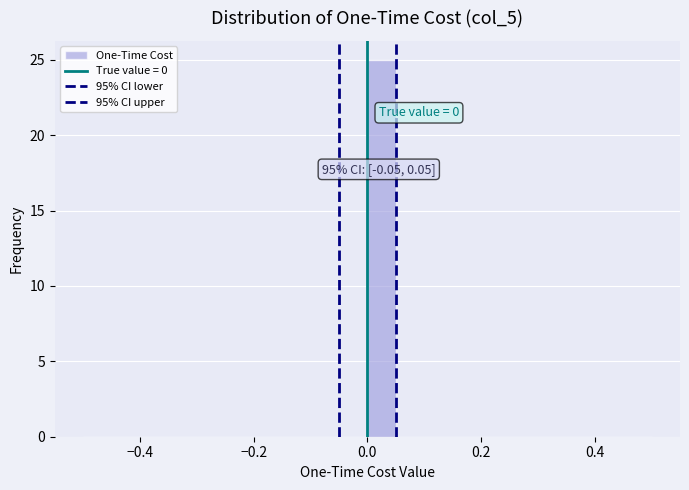

Read against the x-axis, roughly where is the centre of the tallest bar?

0.02